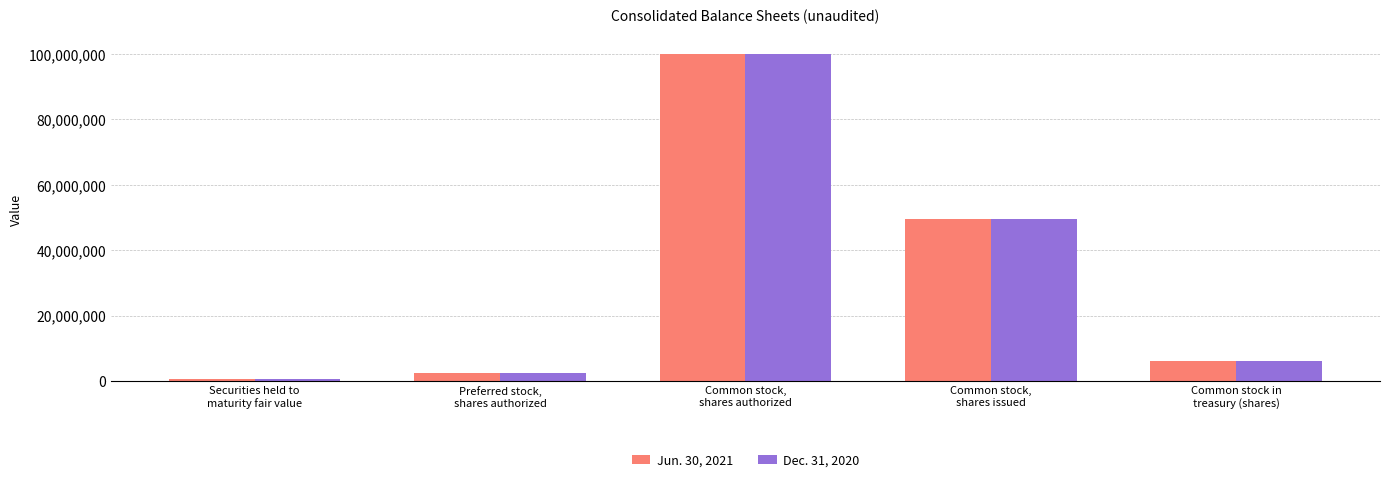

Count the number of categories in the chart.

5